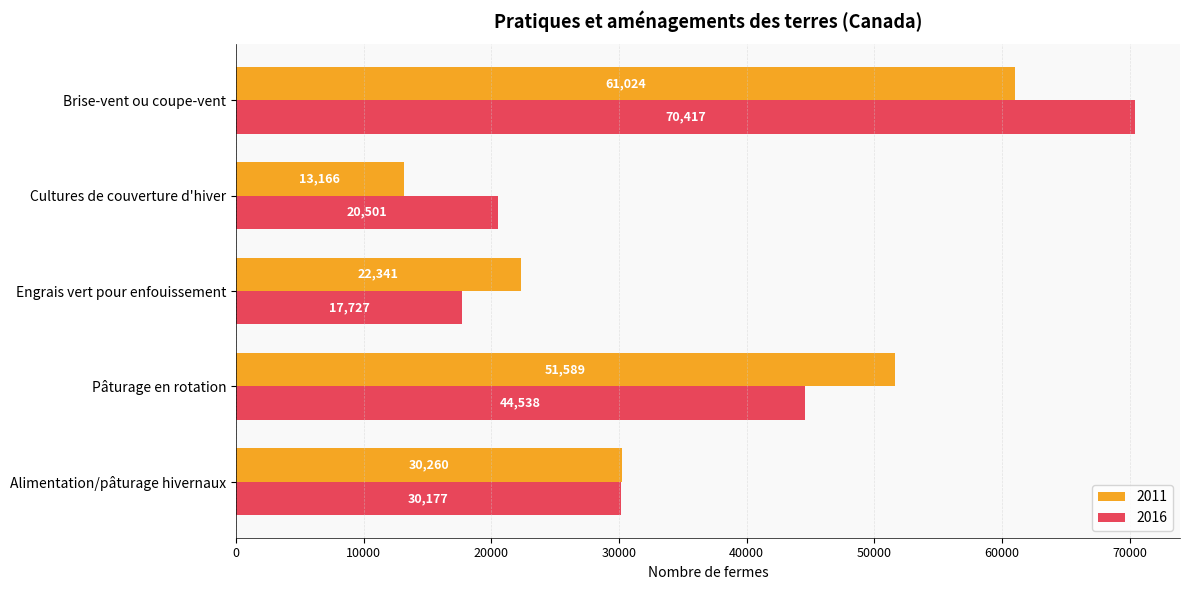

What is the sum of all 2011 values?

178380